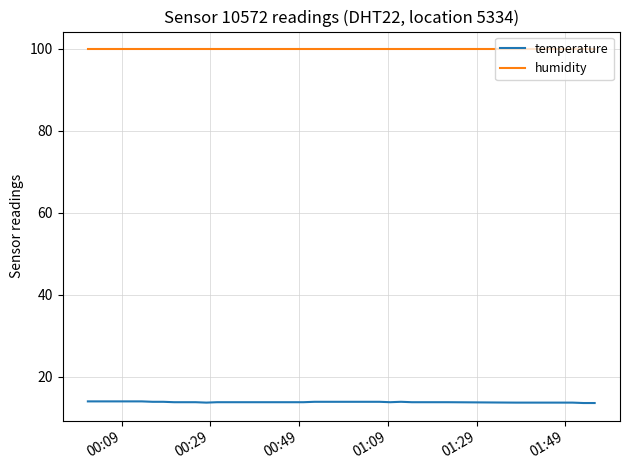

What is the highest value of the temperature series?

14.0